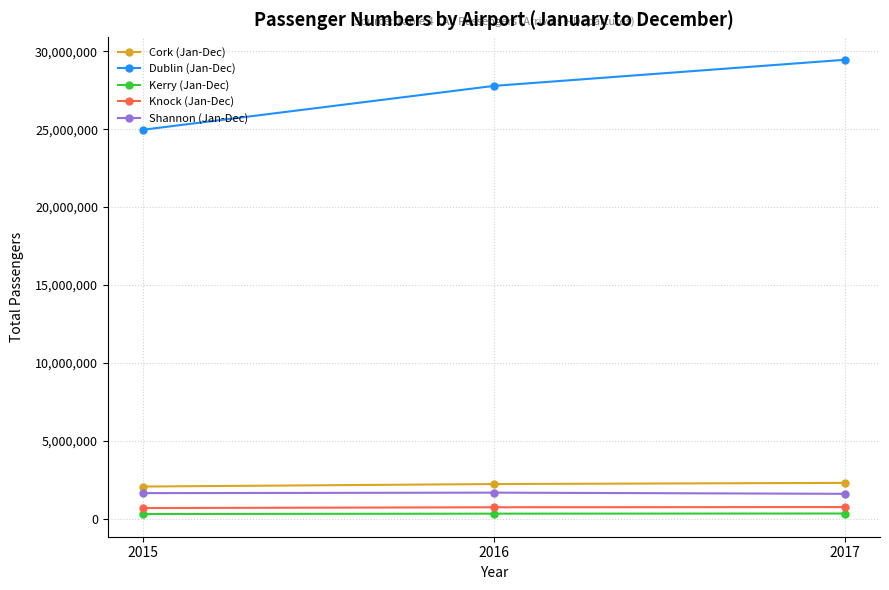

Where is Cork (Jan-Dec) nearest to the value 2183564?

2016